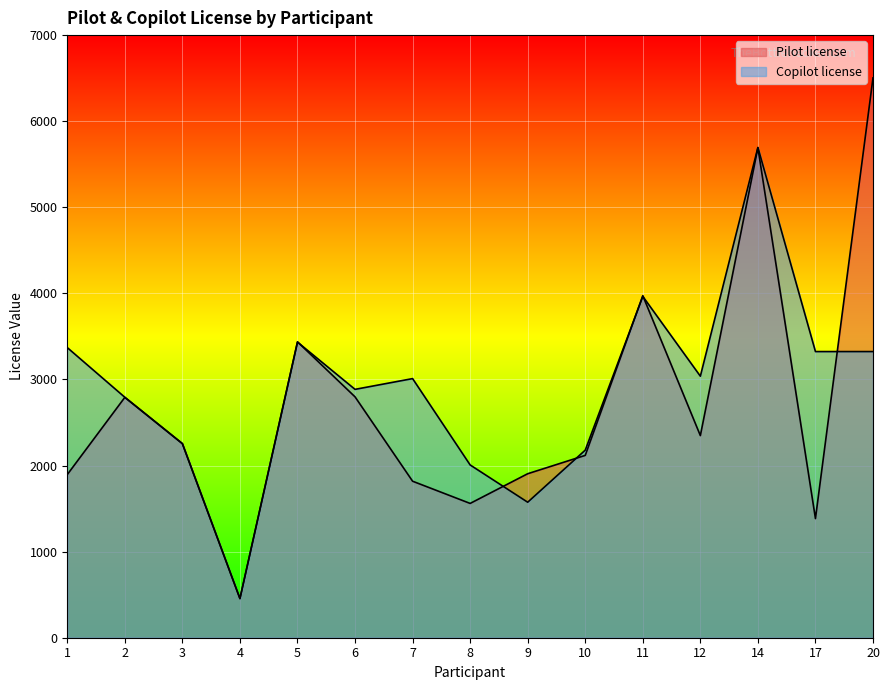

Which category has the highest value in the Pilot license series?

20